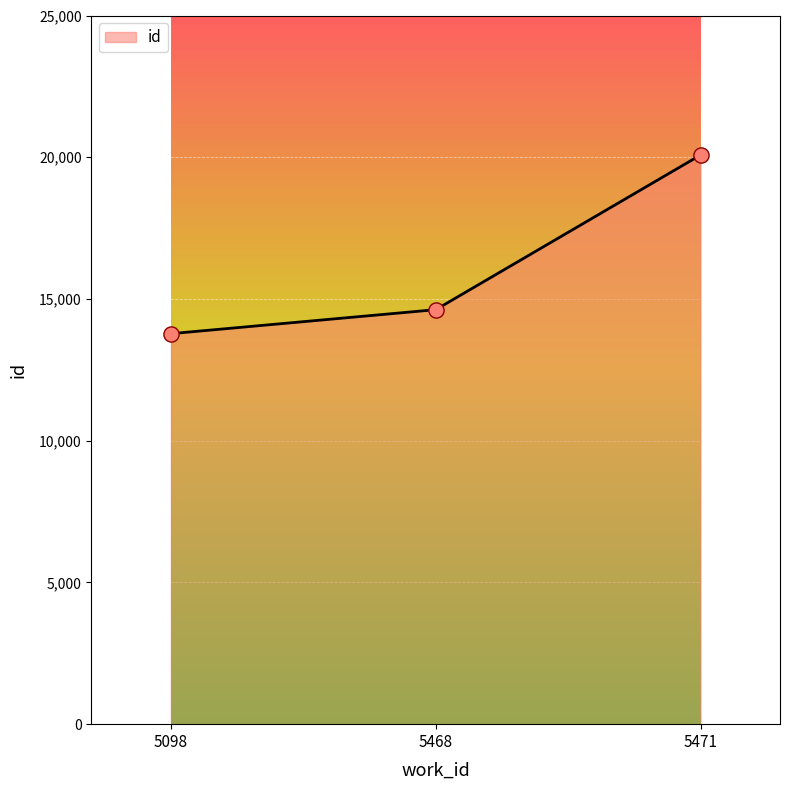

What is the change in value from 5098 to 5471?

+6303